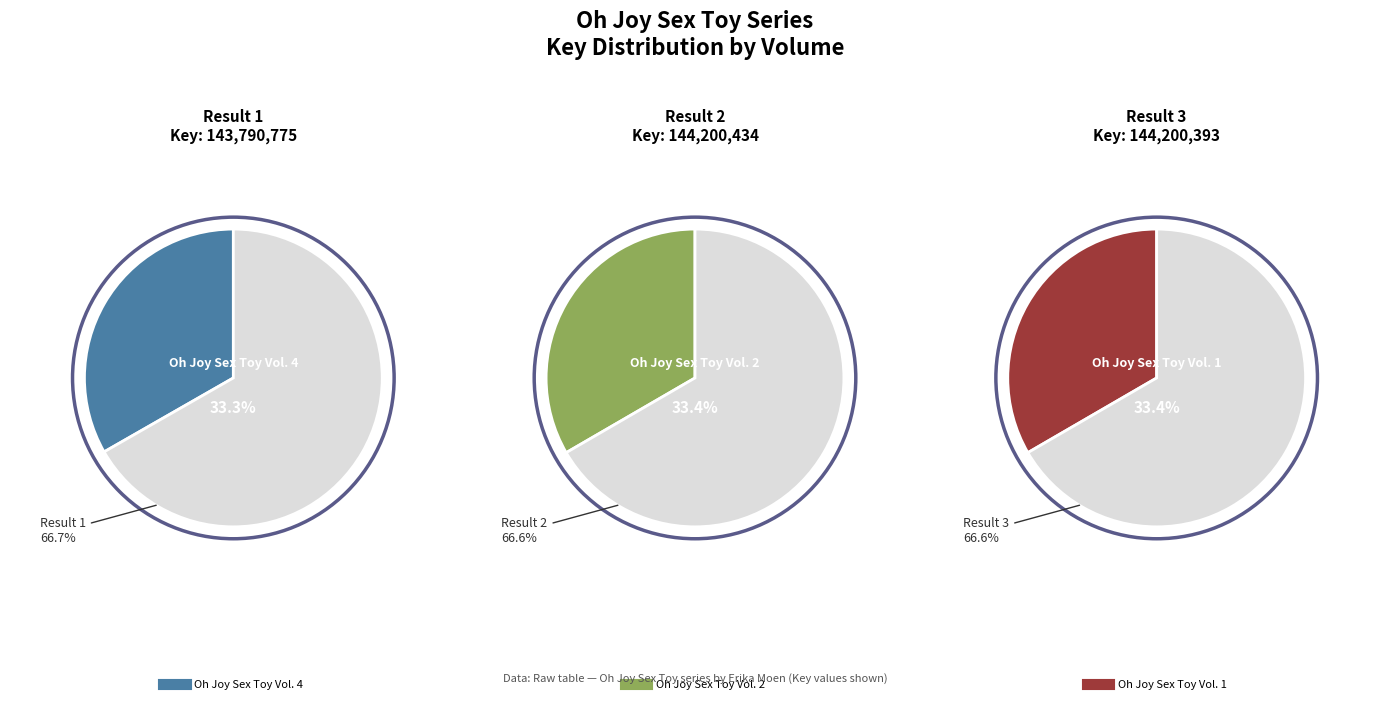

To the nearest percent, what portion does 2 represent?

33%